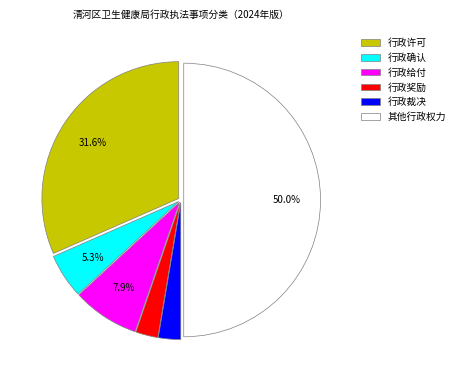

Which has a higher value, 行政给付 or 行政奖励?

行政给付